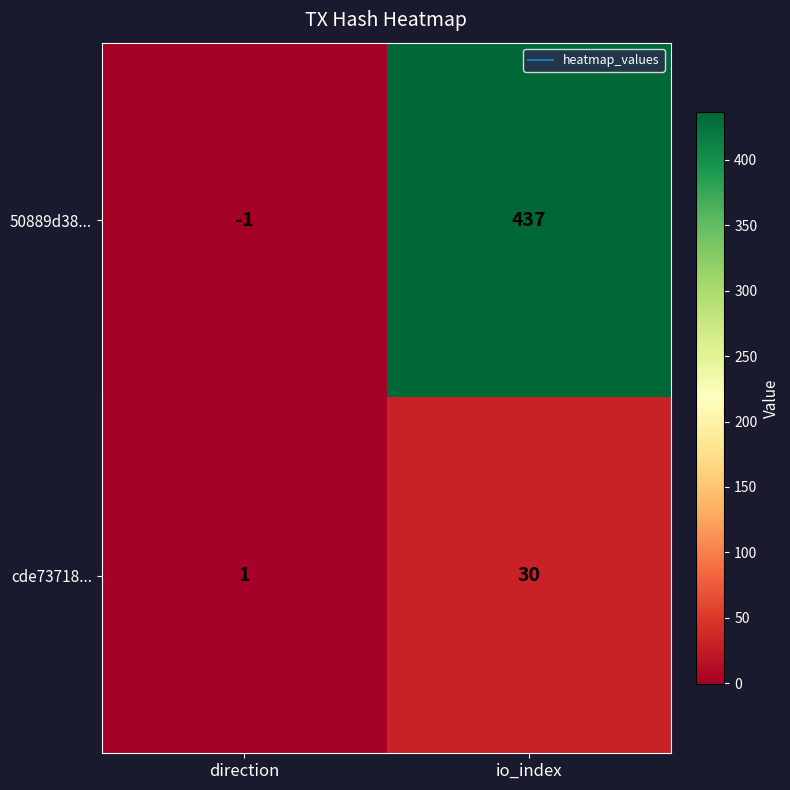

What is the spread (max minus min) of values at io_index?

407